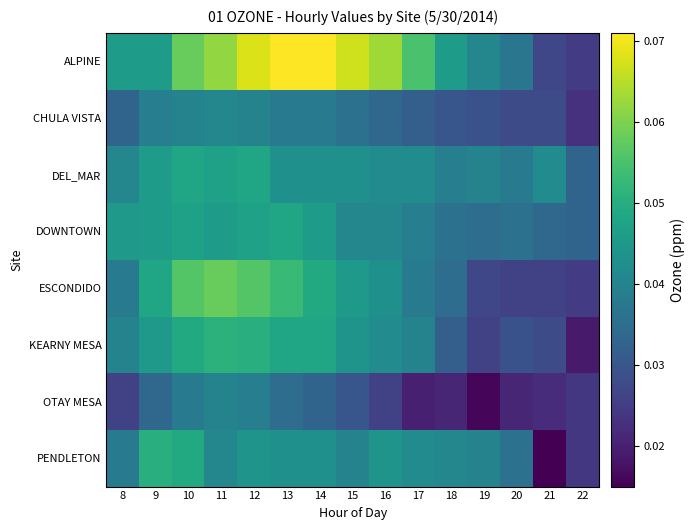

Reading right to left, what are all the values shown in this chart?

ALPINE: 22=0.0	21=0.0	20=0.0	19=0.0	18=0.0	17=0.1	16=0.1	15=0.1	14=0.1	13=0.1	12=0.1	11=0.1	10=0.1	9=0.0	8=0.0
CHULA VISTA: 22=0.0	21=0.0	20=0.0	19=0.0	18=0.0	17=0.0	16=0.0	15=0.0	14=0.0	13=0.0	12=0.0	11=0.0	10=0.0	9=0.0	8=0.0
DEL_MAR: 22=0.0	21=0.0	20=0.0	19=0.0	18=0.0	17=0.0	16=0.0	15=0.0	14=0.0	13=0.0	12=0.0	11=0.0	10=0.0	9=0.0	8=0.0
DOWNTOWN: 22=0.0	21=0.0	20=0.0	19=0.0	18=0.0	17=0.0	16=0.0	15=0.0	14=0.0	13=0.0	12=0.0	11=0.0	10=0.0	9=0.0	8=0.0
ESCONDIDO: 22=0.0	21=0.0	20=0.0	19=0.0	18=0.0	17=0.0	16=0.0	15=0.0	14=0.0	13=0.1	12=0.1	11=0.1	10=0.1	9=0.0	8=0.0
KEARNY MESA: 22=0.0	21=0.0	20=0.0	19=0.0	18=0.0	17=0.0	16=0.0	15=0.0	14=0.0	13=0.0	12=0.1	11=0.1	10=0.0	9=0.0	8=0.0
OTAY MESA: 22=0.0	21=0.0	20=0.0	19=0.0	18=0.0	17=0.0	16=0.0	15=0.0	14=0.0	13=0.0	12=0.0	11=0.0	10=0.0	9=0.0	8=0.0
PENDLETON: 22=0.0	21=0.0	20=0.0	19=0.0	18=0.0	17=0.0	16=0.0	15=0.0	14=0.0	13=0.0	12=0.0	11=0.0	10=0.0	9=0.1	8=0.0